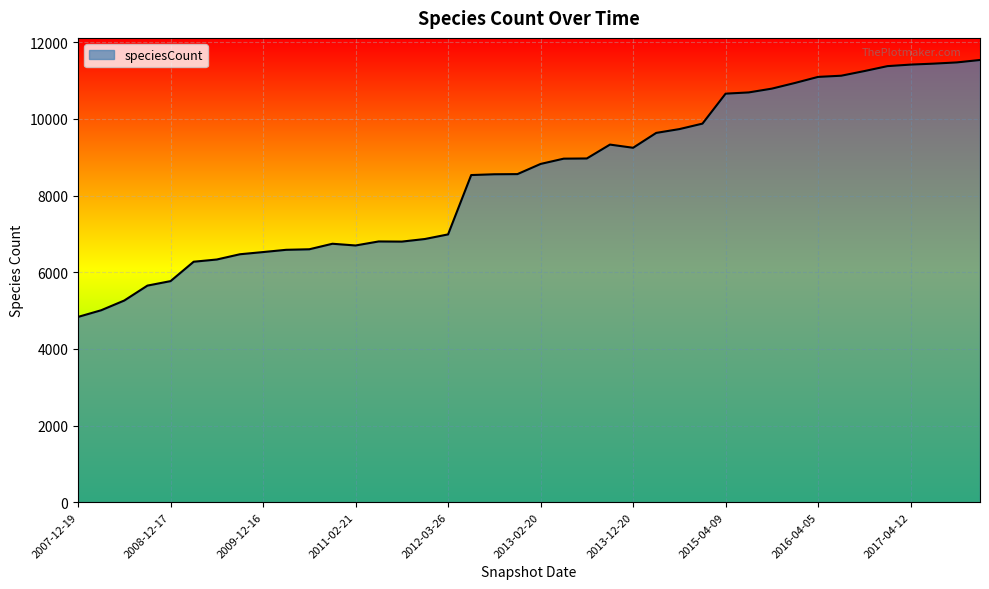

What is the maximum value shown in the chart?

11536